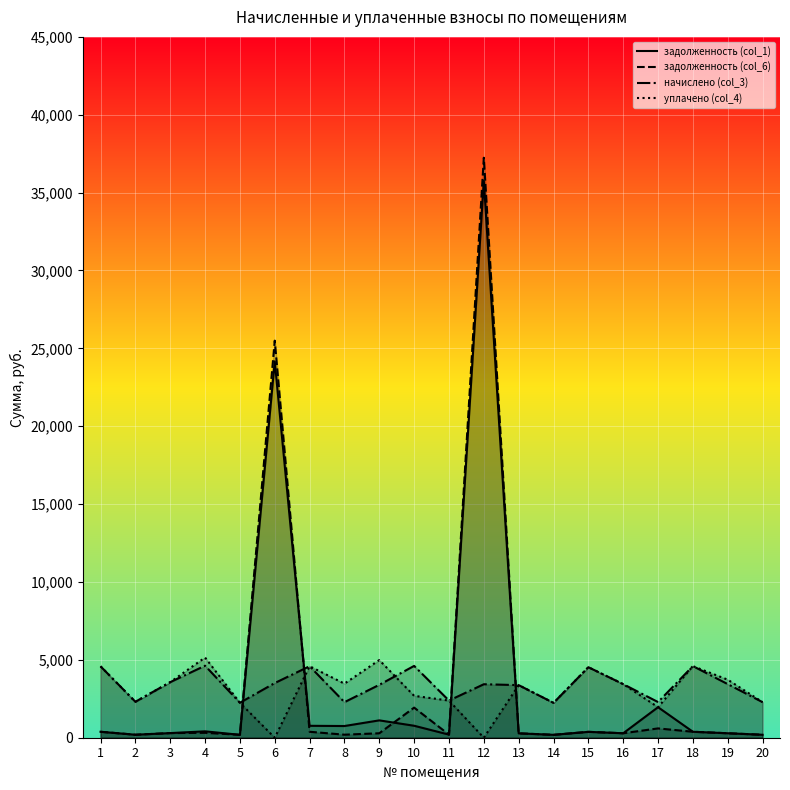

What is the difference between the maximum and minimum values in the задолженность (col_6) series?

37054.8